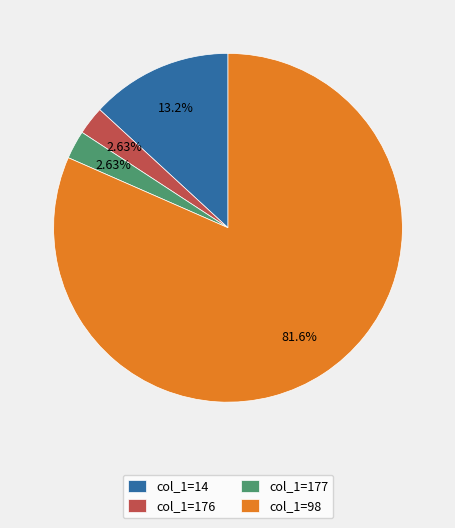

Combined, do col_1=14 and col_1=176 account for over 50%?

No